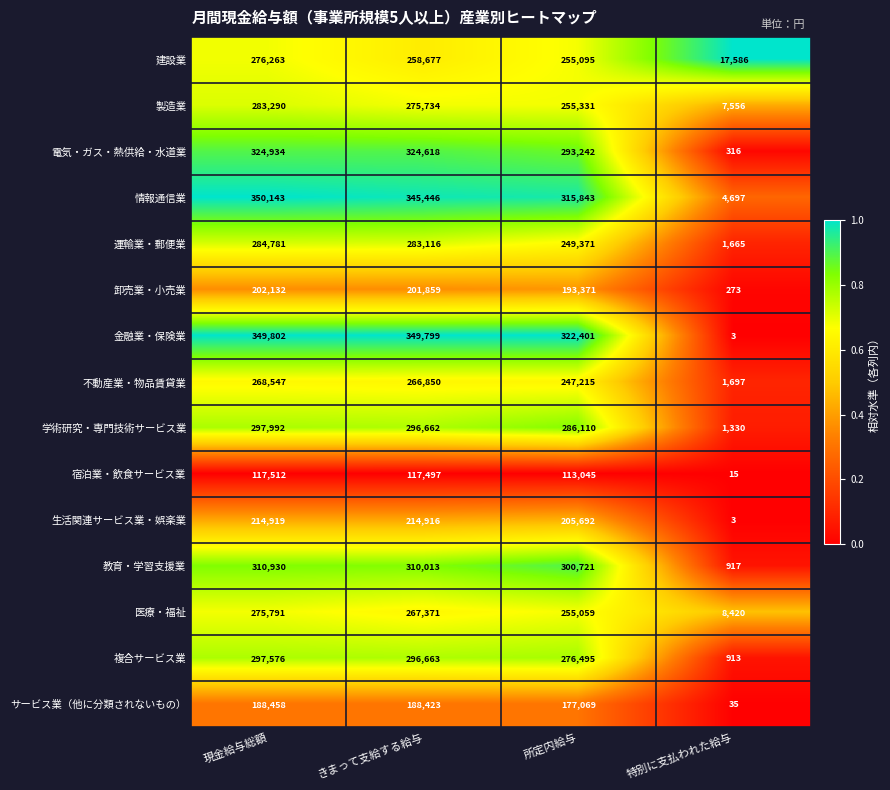

At which label does 製造業 first exceed 275734?

現金給与総額